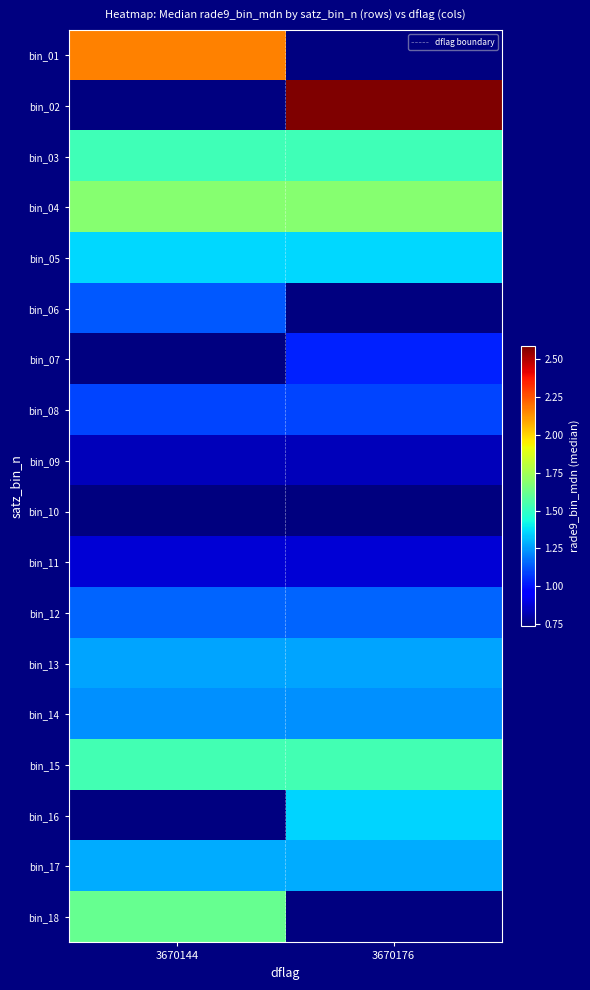

What value does the bin_05 series have at 3670144?

1.4